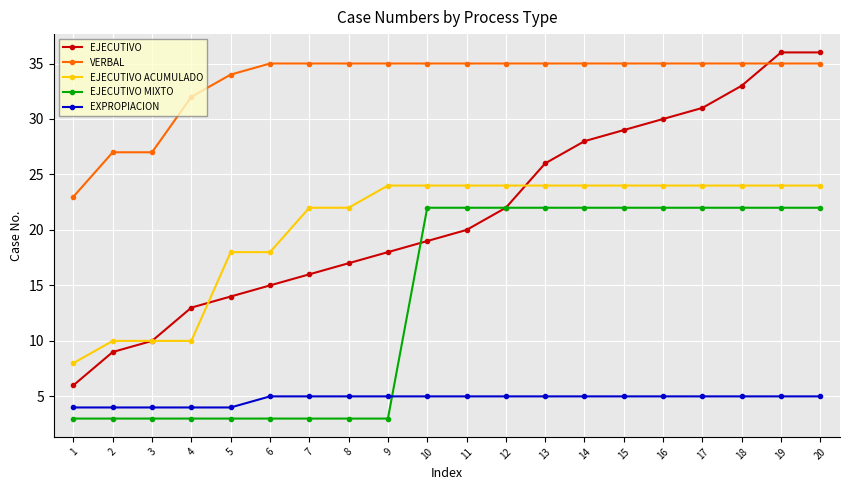

List the series in order of their peak value, highest first.

EJECUTIVO, VERBAL, EJECUTIVO ACUMULADO, EJECUTIVO MIXTO, EXPROPIACION